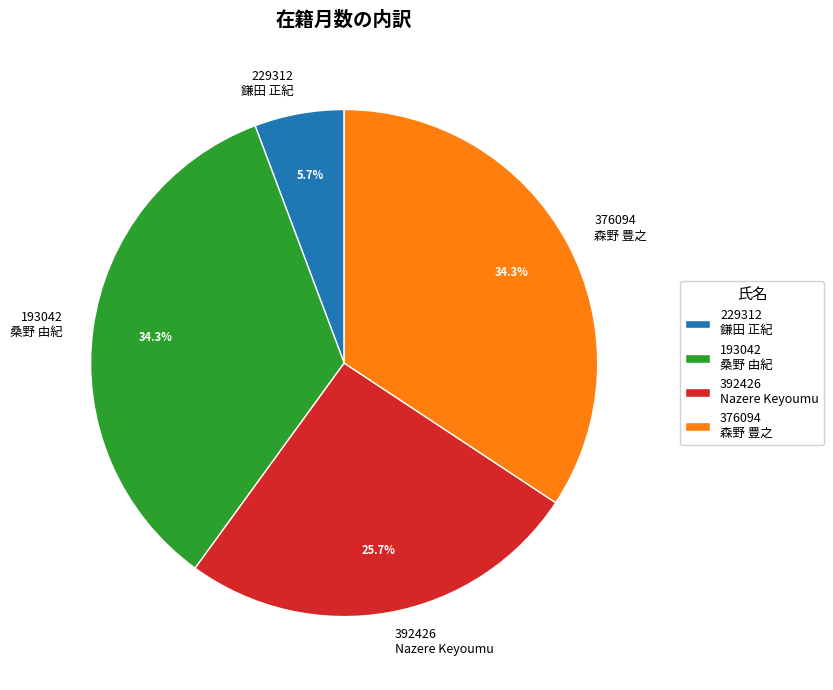

Approximately how many times larger is the value at 376094 森野 豊之 compared to 392426 Nazere Keyoumu?

1.3